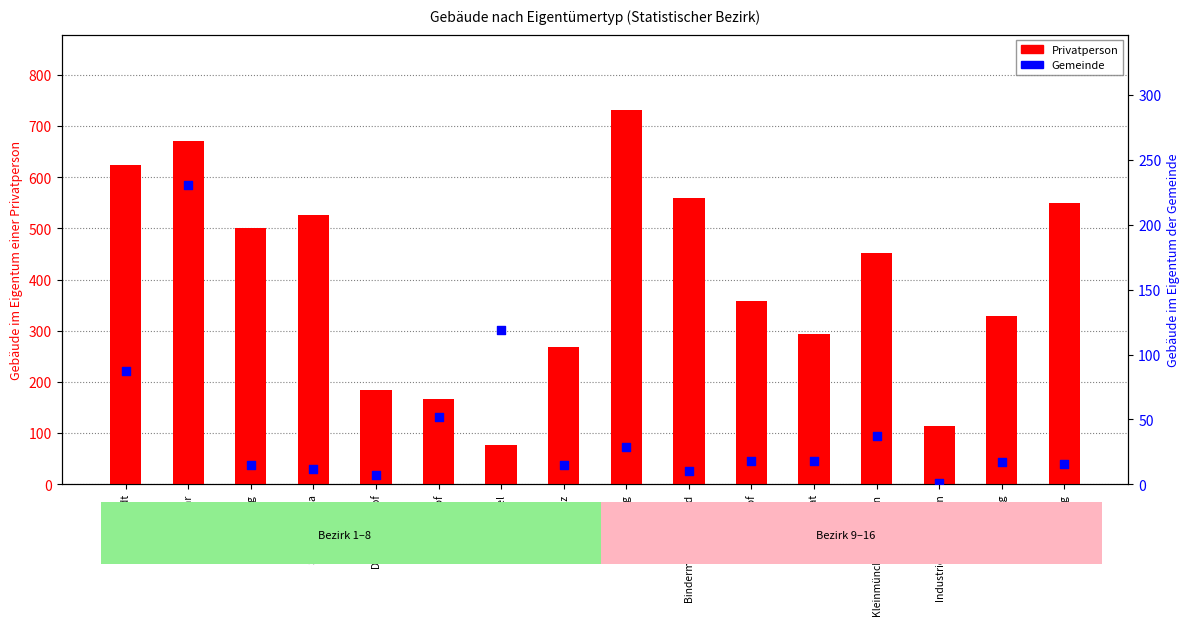

At how many categories does at least one series exceed 139?

14